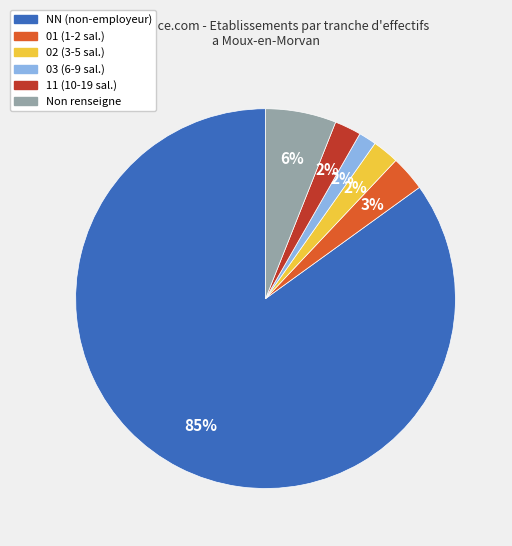

Does any single category account for the majority?

Yes